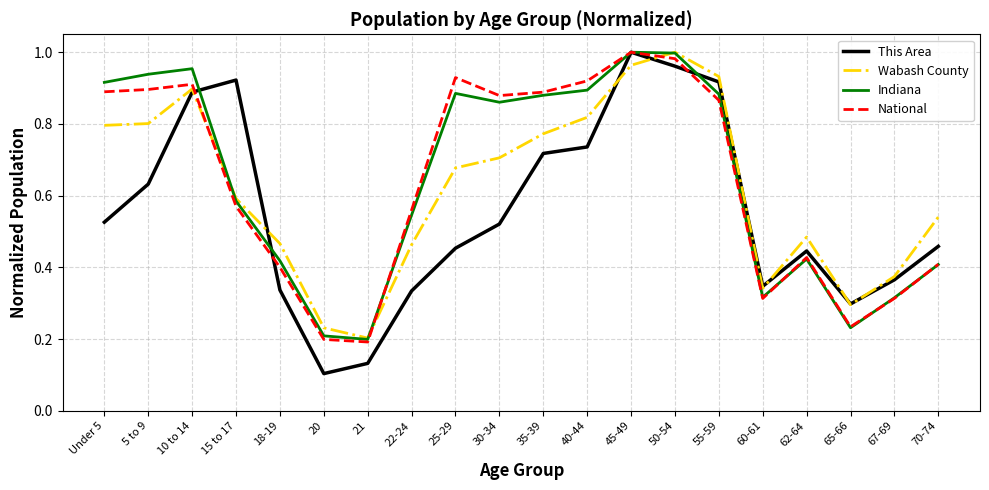

Which series has the largest range (max minus min)?

This Area